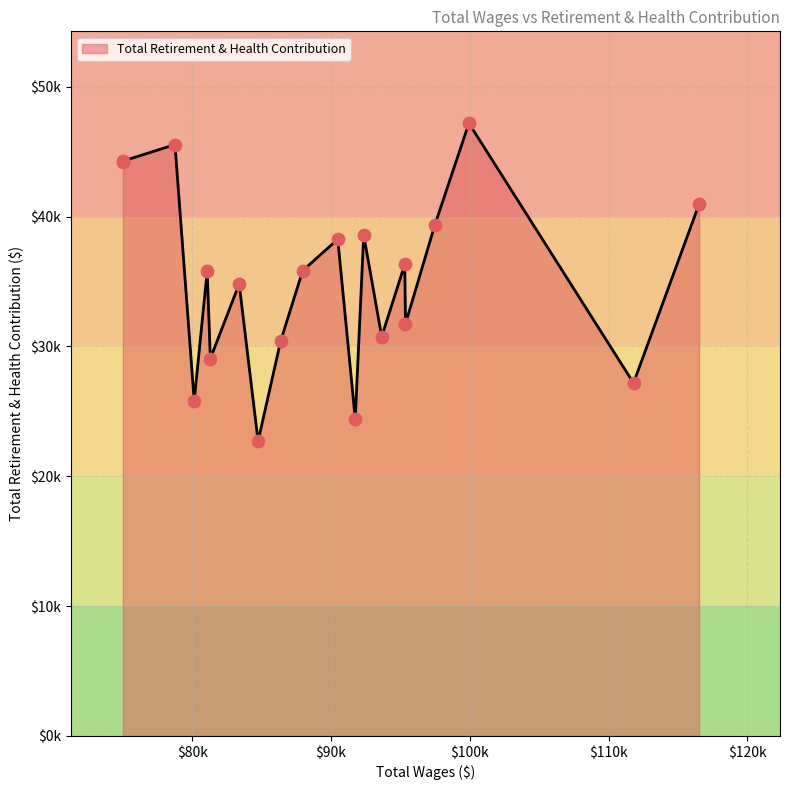

Between 12 and 18, which is larger?

18